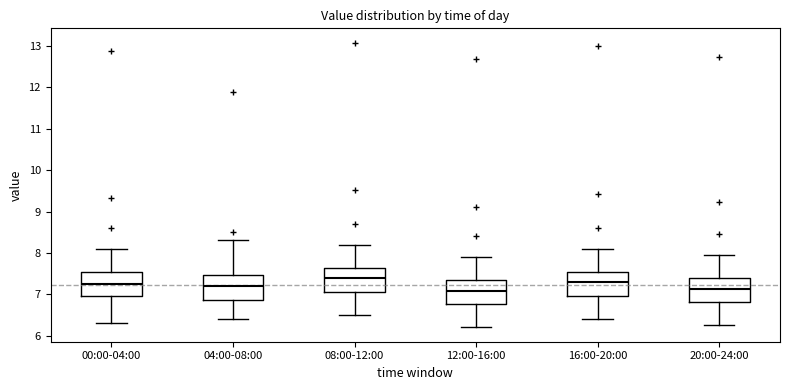

Where is the lower edge of the box for 04:00-08:00 on the y-axis? The values are not printed on the chart, so give them approximately, as read against the axis.

6.9